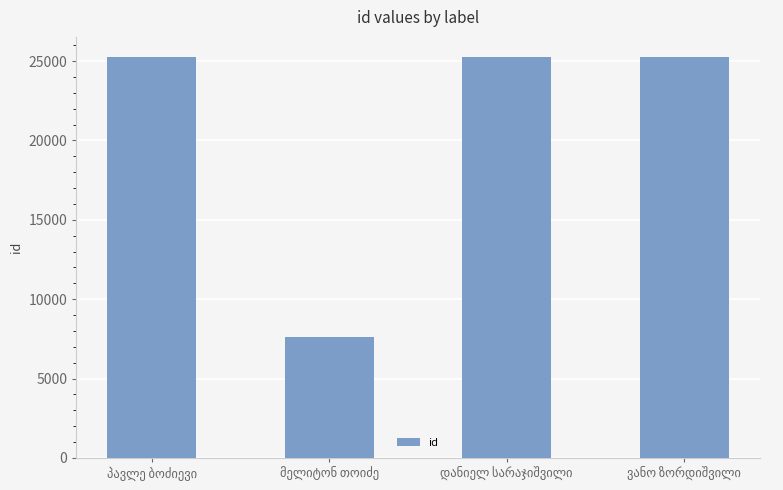

Count the number of data series in this chart.

1